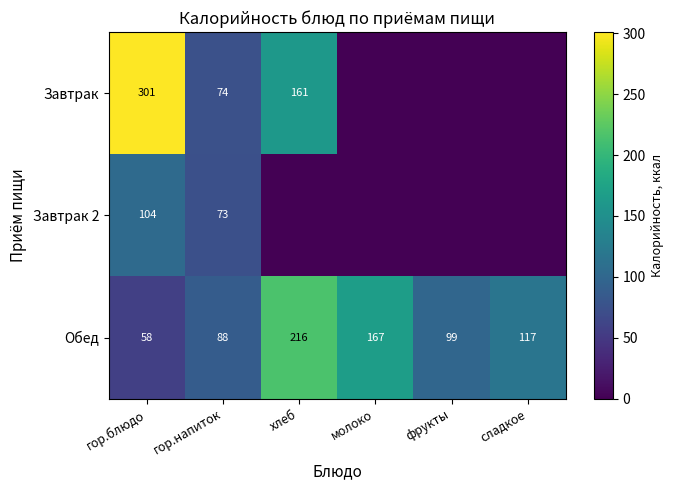

What is the total value across all series at хлеб?

377.4